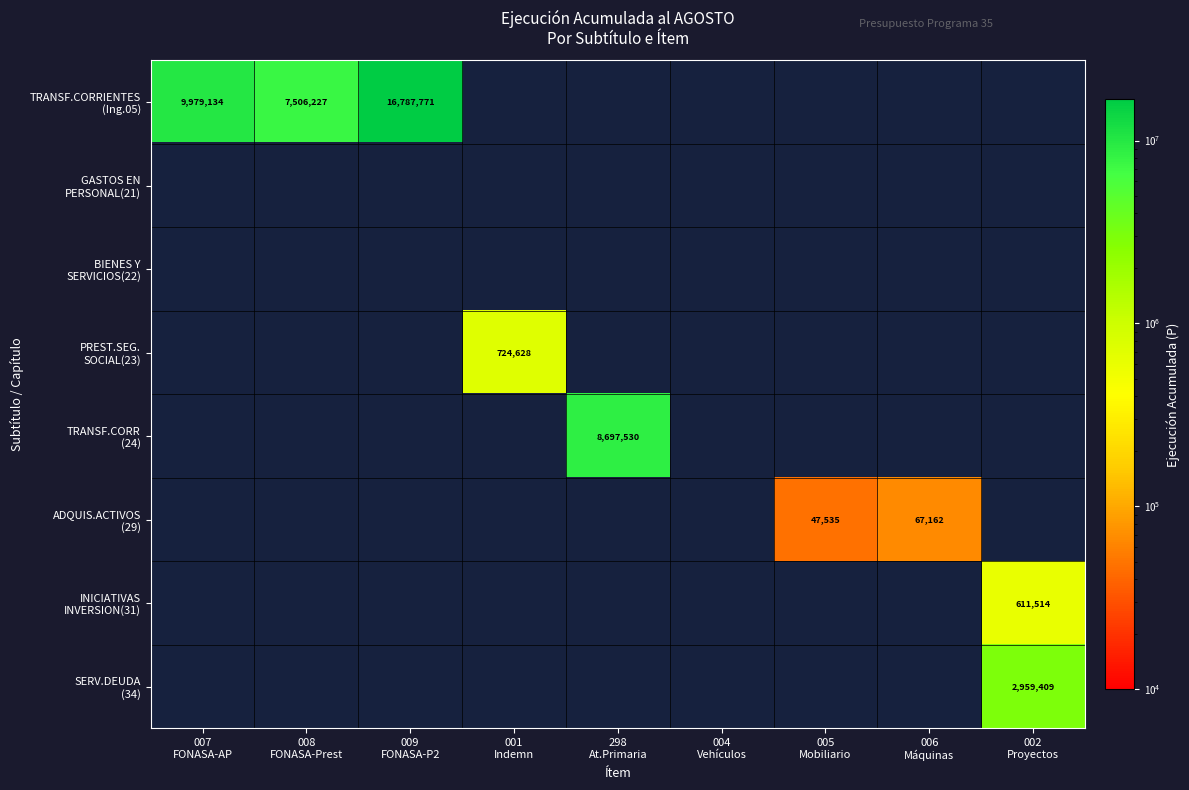

True or false: TRANSF.CORRIENTES (Ing.05) has a value of -10229161 at 001 Indemn.

False